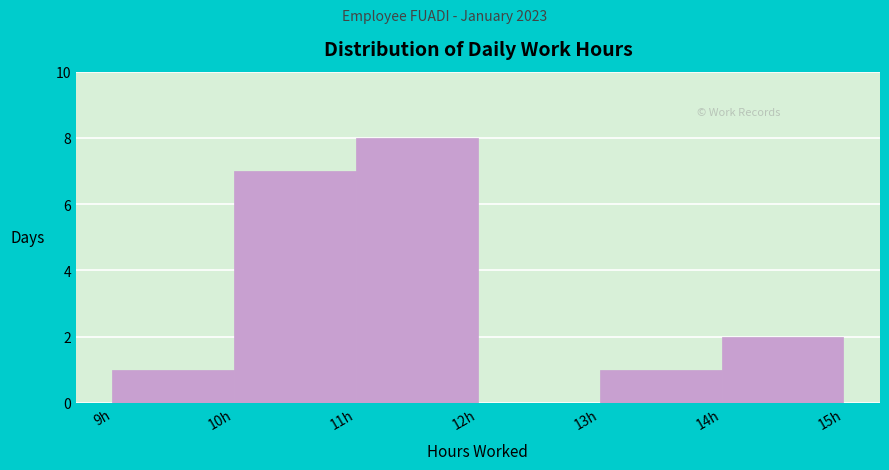

Reading left to right, transcribe this chart: for each bar, give the range it covers on the x-axis and its height. The values are not printed on the chart, so give them approximately, as read against the axis.

9 to 10: 1
10 to 11: 7
11 to 12: 8
12 to 13: 0
13 to 14: 1
14 to 15: 2